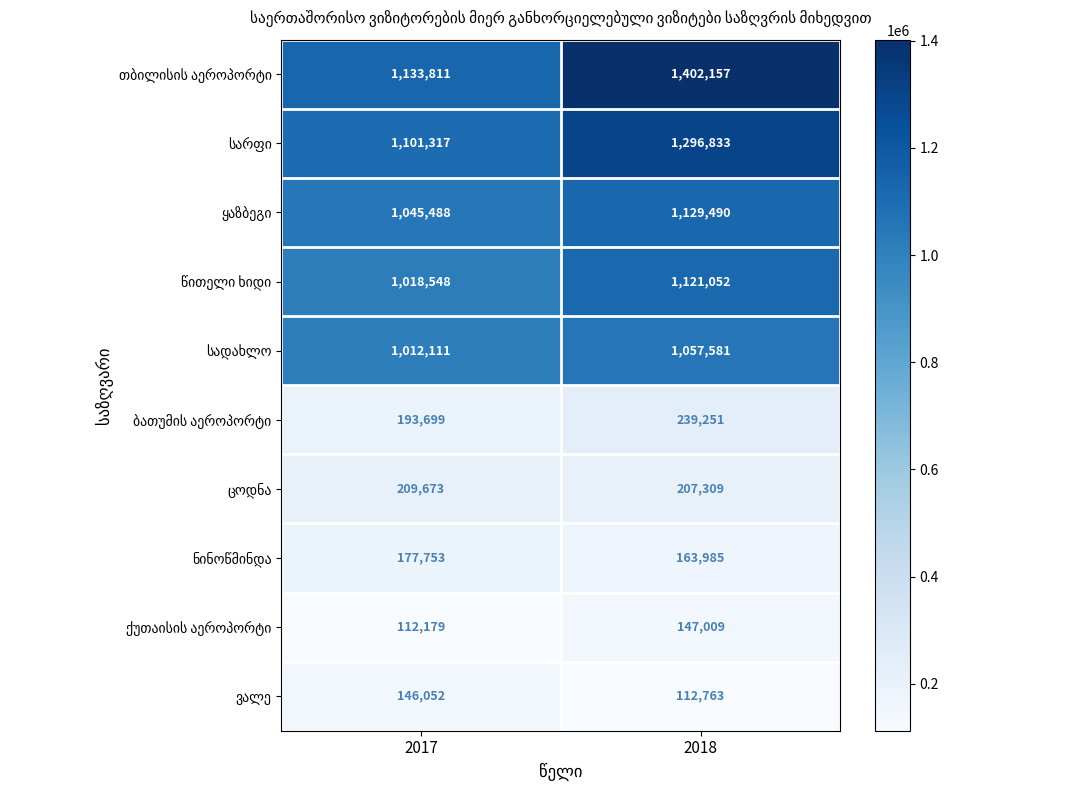

Which label corresponds to the largest value in the chart?

2018